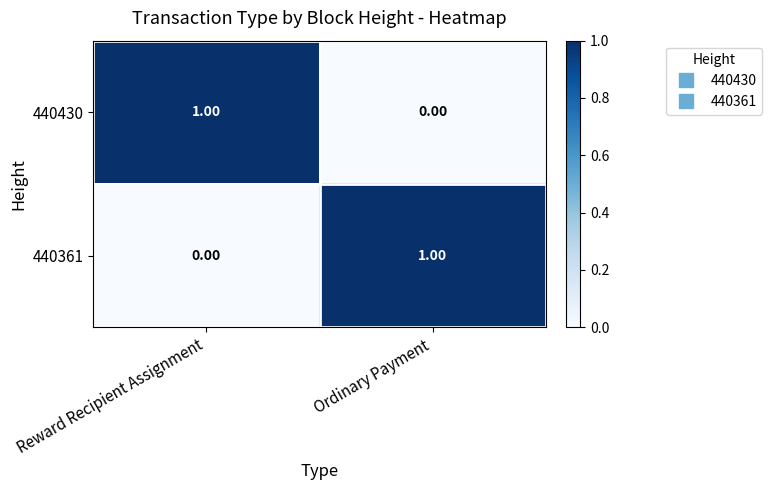

At which label does 440361 reach its peak?

Ordinary Payment